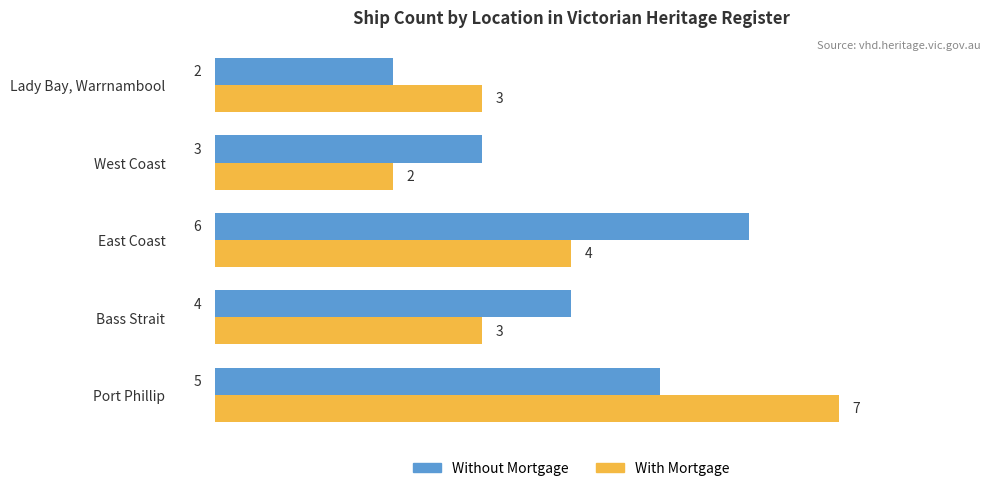

What is the total value across all series at Bass Strait?

7